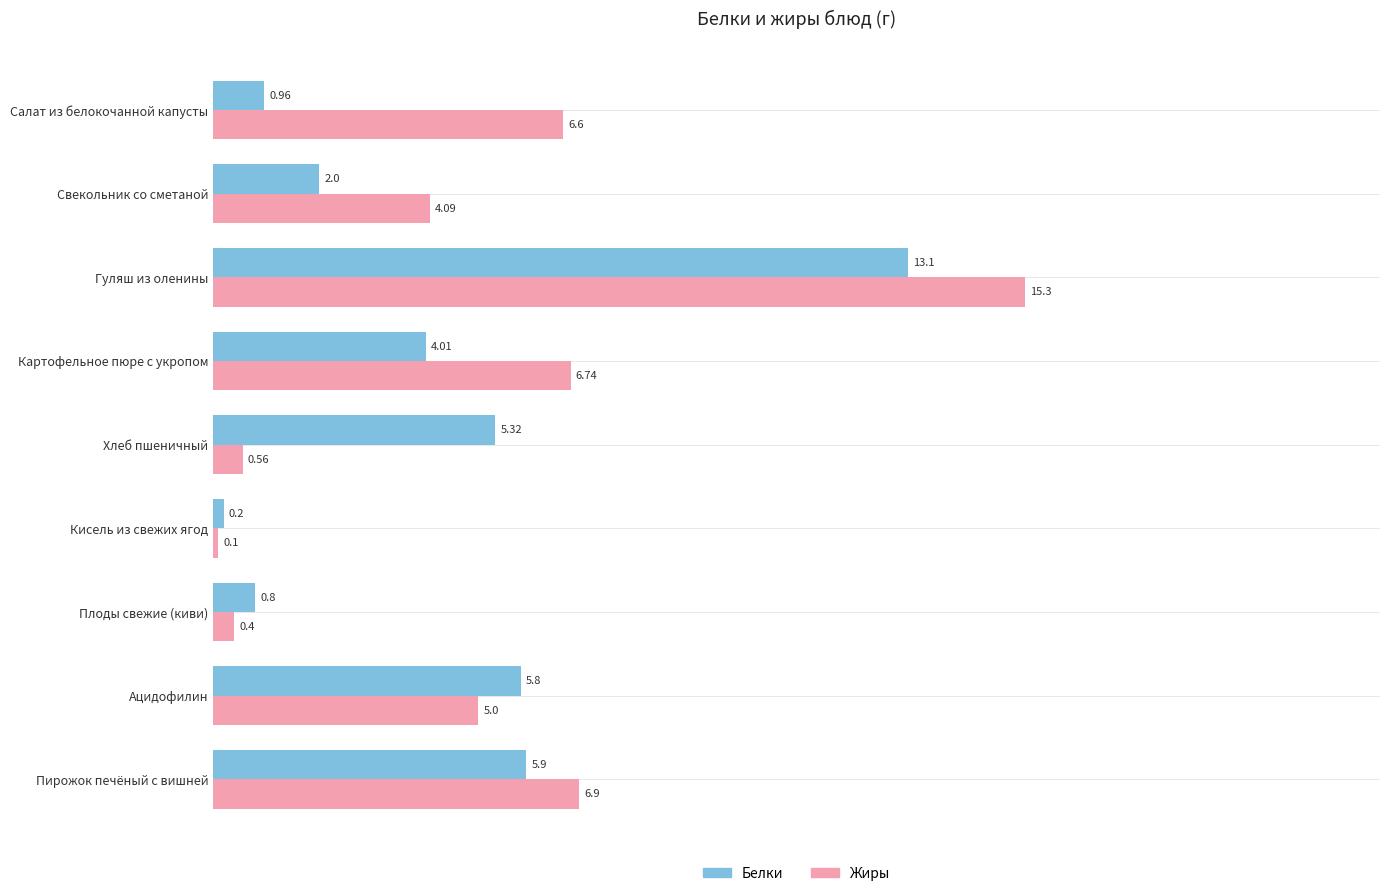

What is the smallest value displayed?

0.1